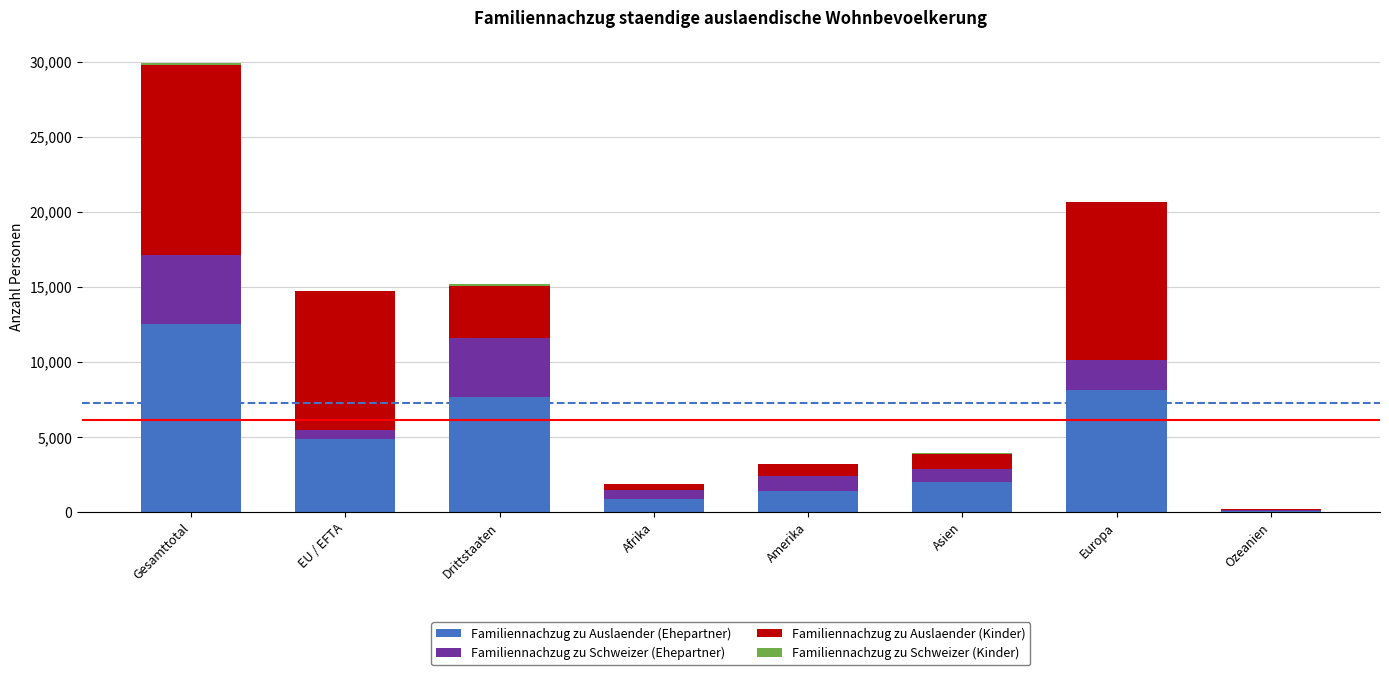

Which category has the highest value in the Familiennachzug zu Auslaender (Ehepartner) series?

Gesamttotal